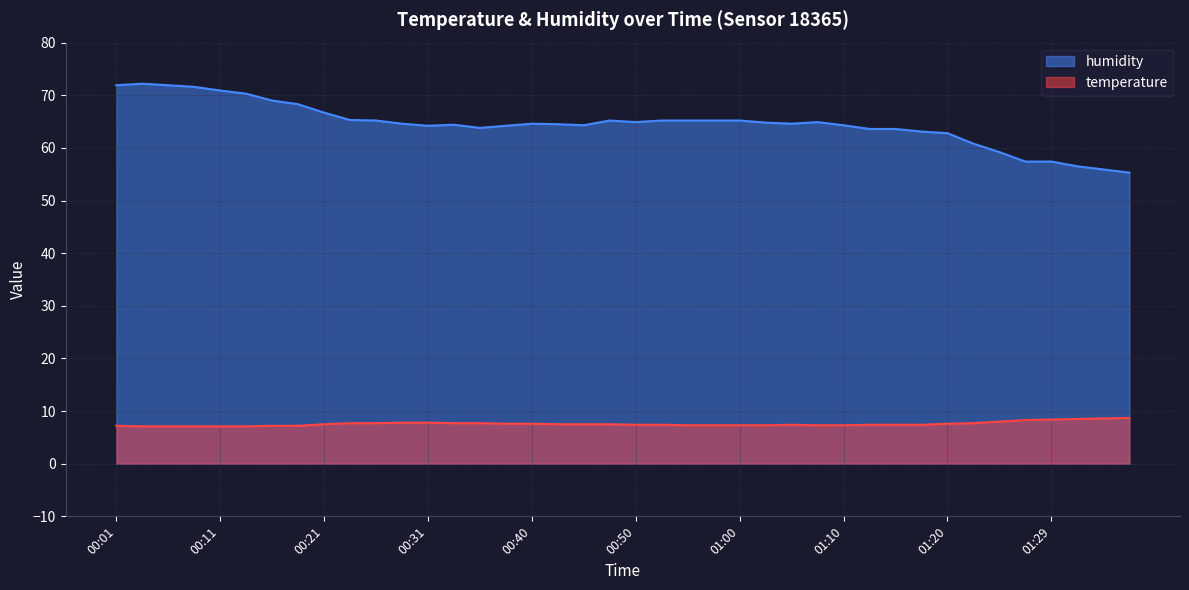

At which category is the sum across all series the highest?

00:04